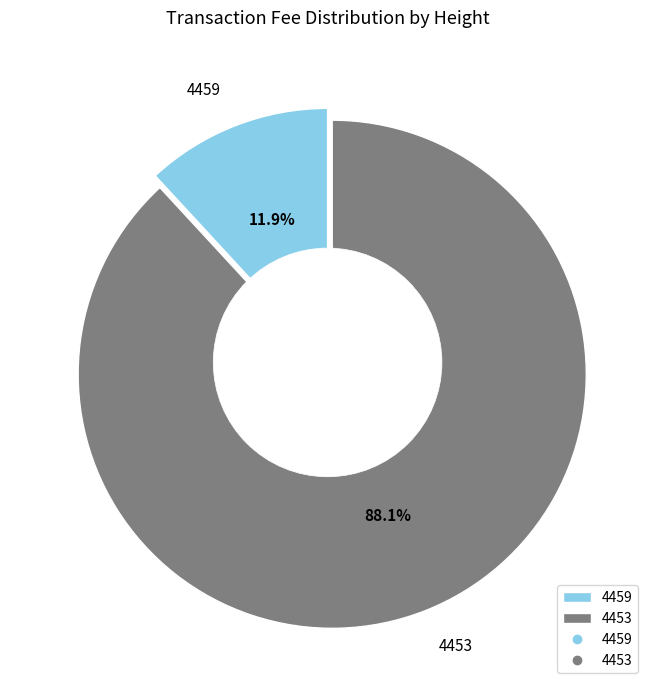

To the nearest percent, what is the difference between the 4459 and 4453 slice percentages?

76%